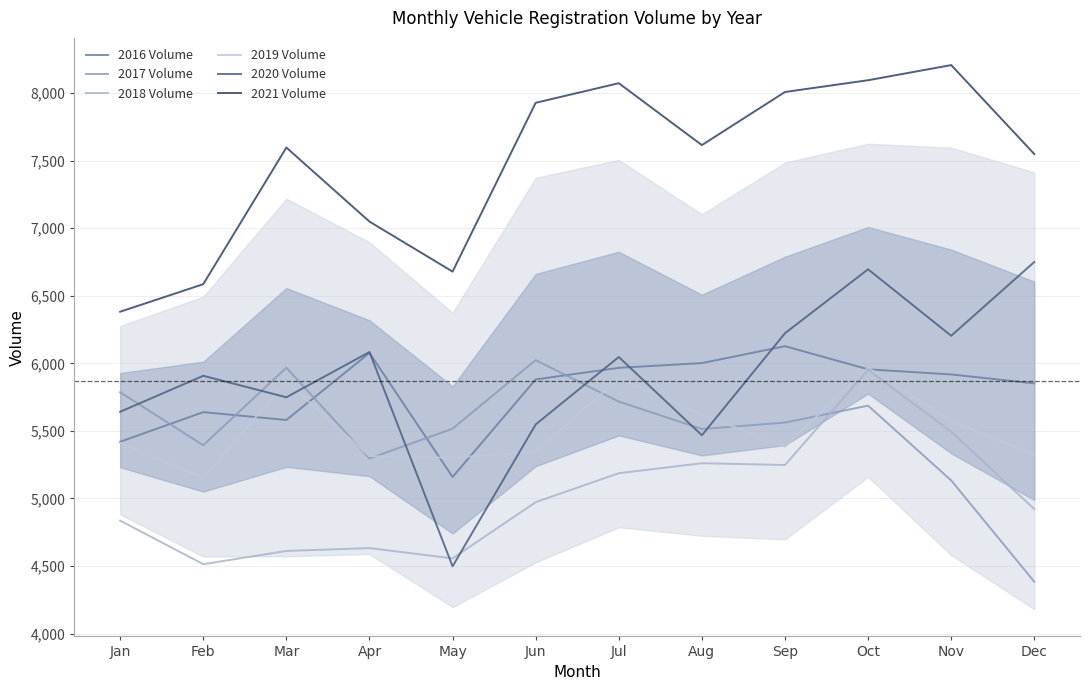

What is the value of the 2018 Volume point at the 6th from the left?

4973